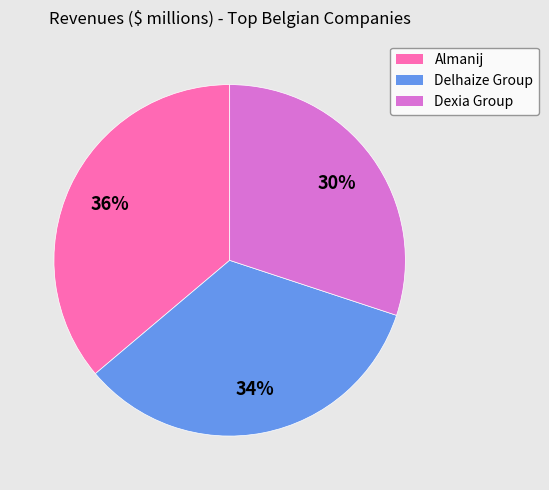

What is the ratio of the value at Dexia Group to the value at Almanij?

0.8